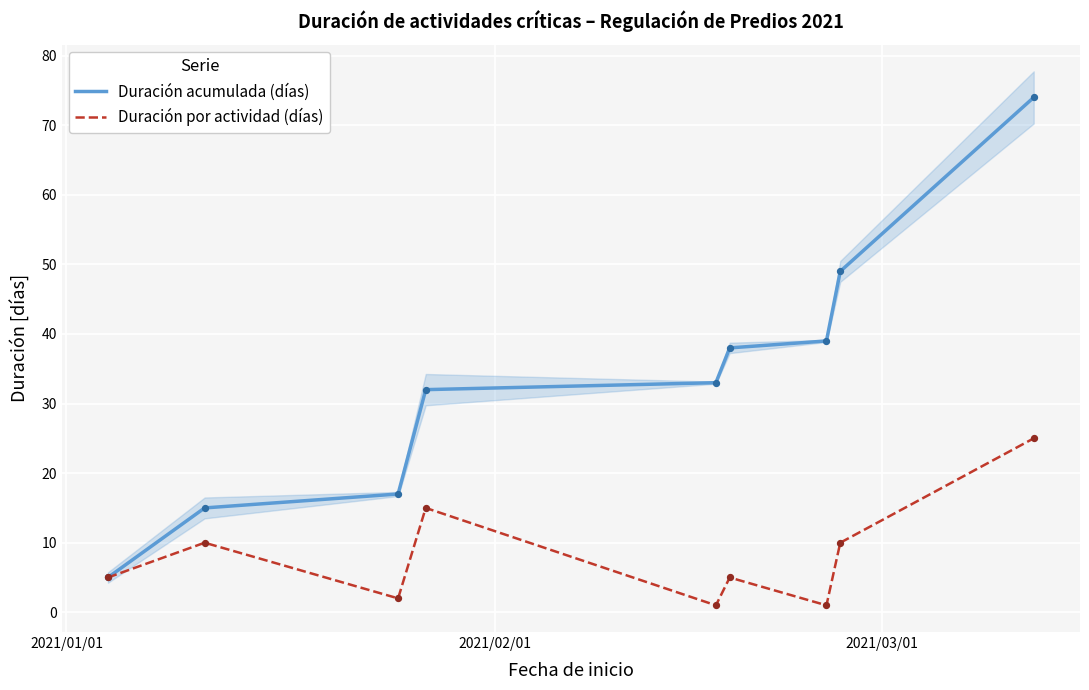

At how many categories does at least one series exceed 25?

6